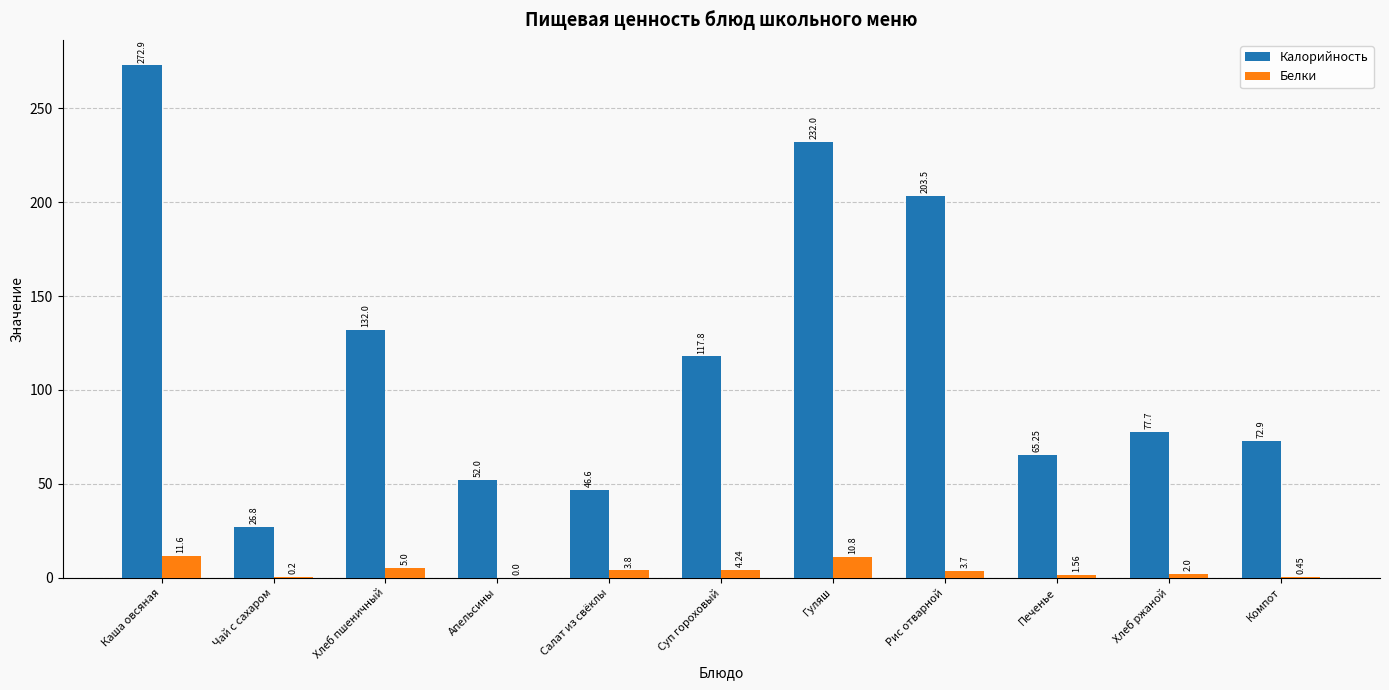

At which category is the sum across all series the highest?

Каша овсяная